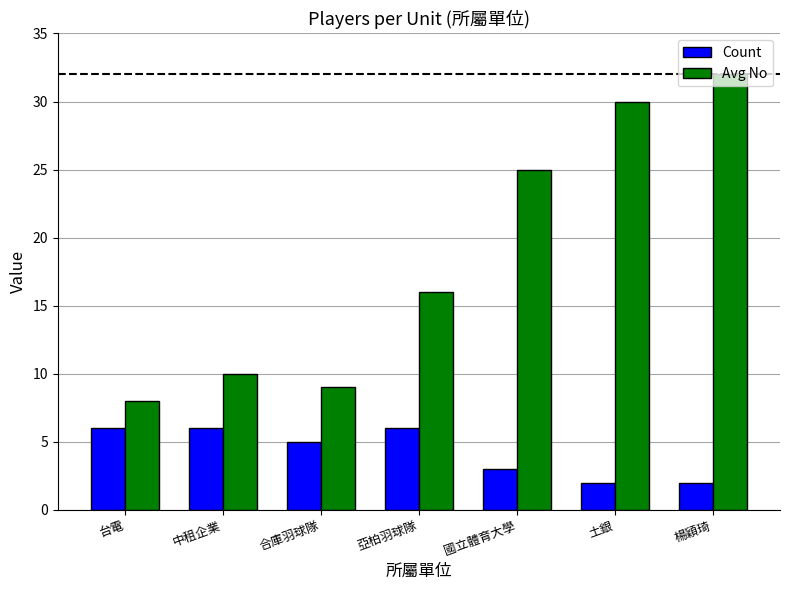

Reading right to left, transcribe all the data shown in this chart.

Count: 楊穎琦=2	土銀=2	國立體育大學=3	亞柏羽球隊=6	合庫羽球隊=5	中租企業=6	台電=6
Avg No: 楊穎琦=32	土銀=30	國立體育大學=25	亞柏羽球隊=16	合庫羽球隊=9	中租企業=10	台電=8